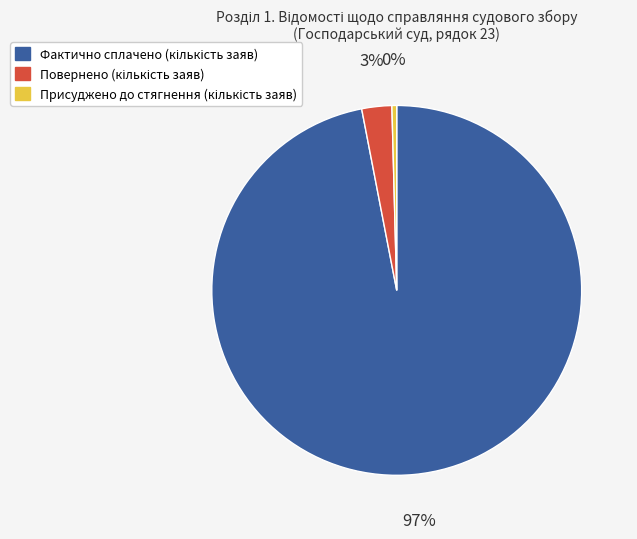

To the nearest percent, what is the average slice percentage?

33%